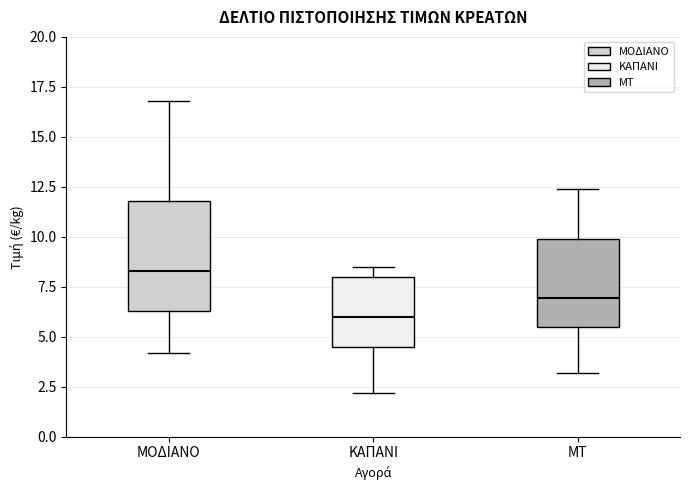

Reading left to right, transcribe this box plot: for each box, give where its median line is, the range the box spans, and where its two whiskers end, as read against the y-axis. The values are not printed on the chart, so give them approximately, as read against the axis.

ΜΟΔΙΑΝΟ: median 8.5, box 6.5 to 12.0, whiskers 4.0 to 17.0
ΚΑΠΑΝΙ: median 6.0, box 4.5 to 8.0, whiskers 2.0 to 8.5
ΜΤ: median 7.0, box 5.5 to 10.0, whiskers 3.0 to 12.5